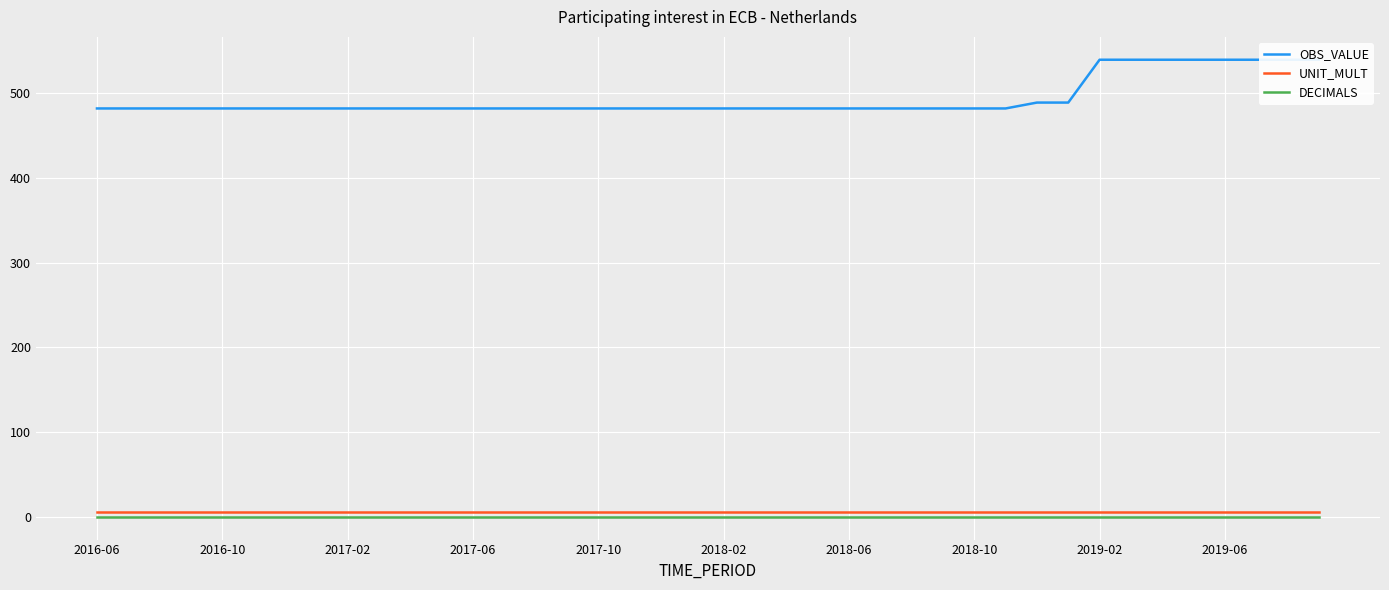

What is the maximum value for UNIT_MULT?

6